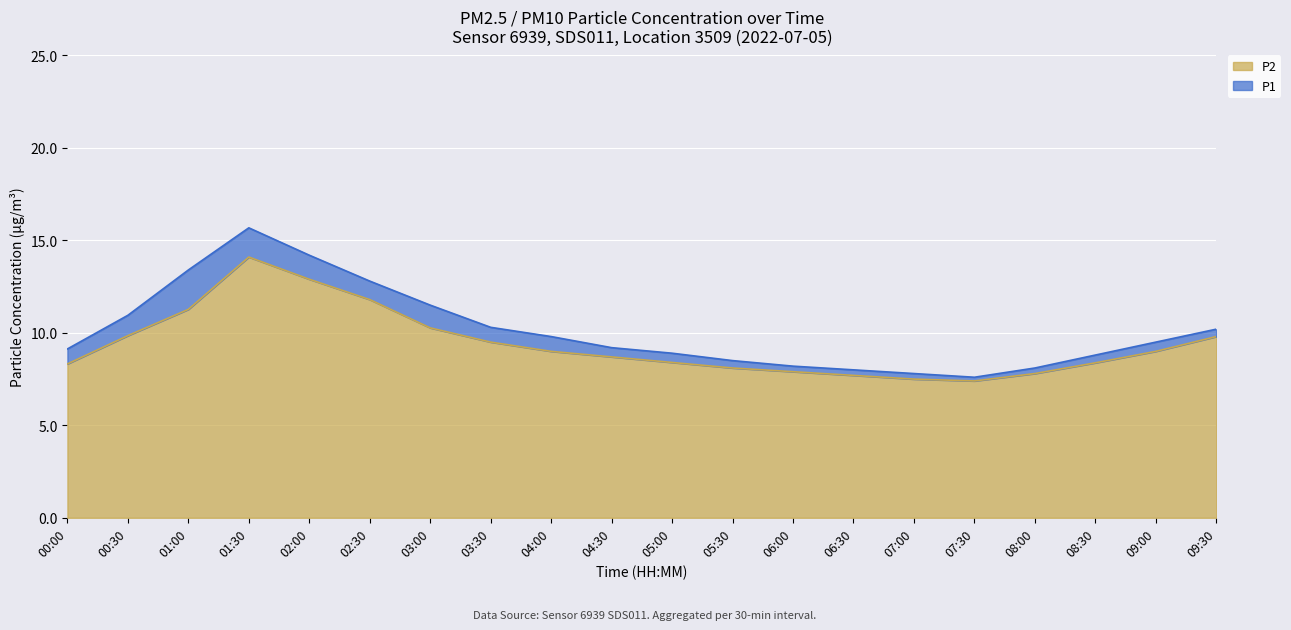

Is the value of P2 at 09:30 greater than the value of P1 at 04:30?

Yes